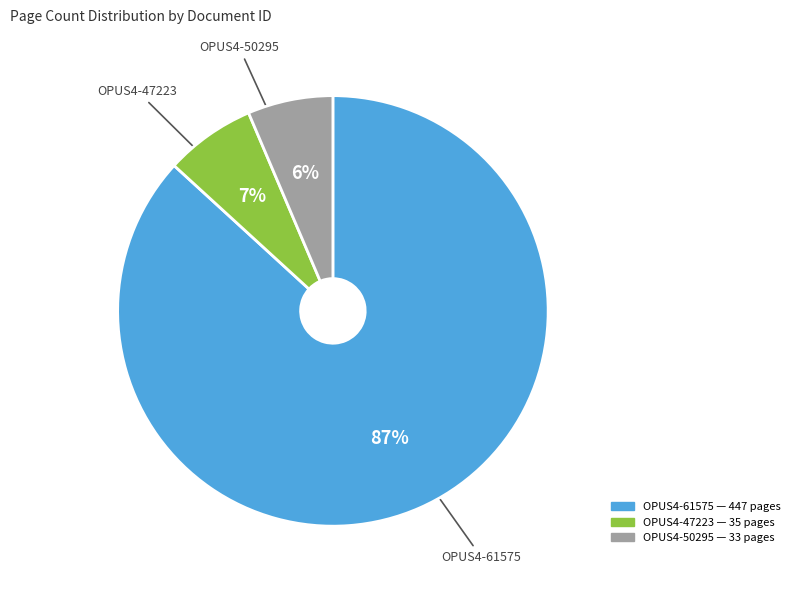

To the nearest percent, what is the average slice percentage?

33%